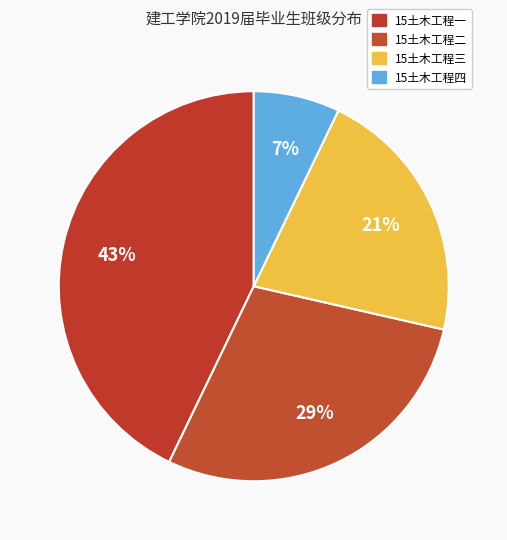

To the nearest percent, what is the average slice percentage?

25%